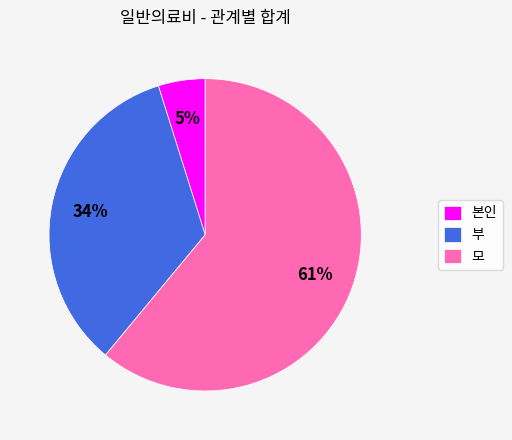

Rank the categories by value from highest to lowest.

모, 부, 본인